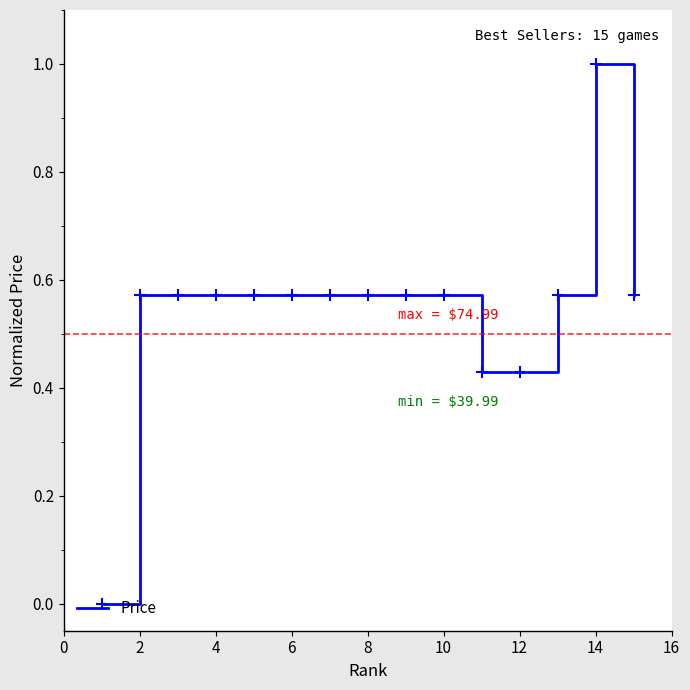

True or false: there are more than 0 points higher than both neighbors.

True